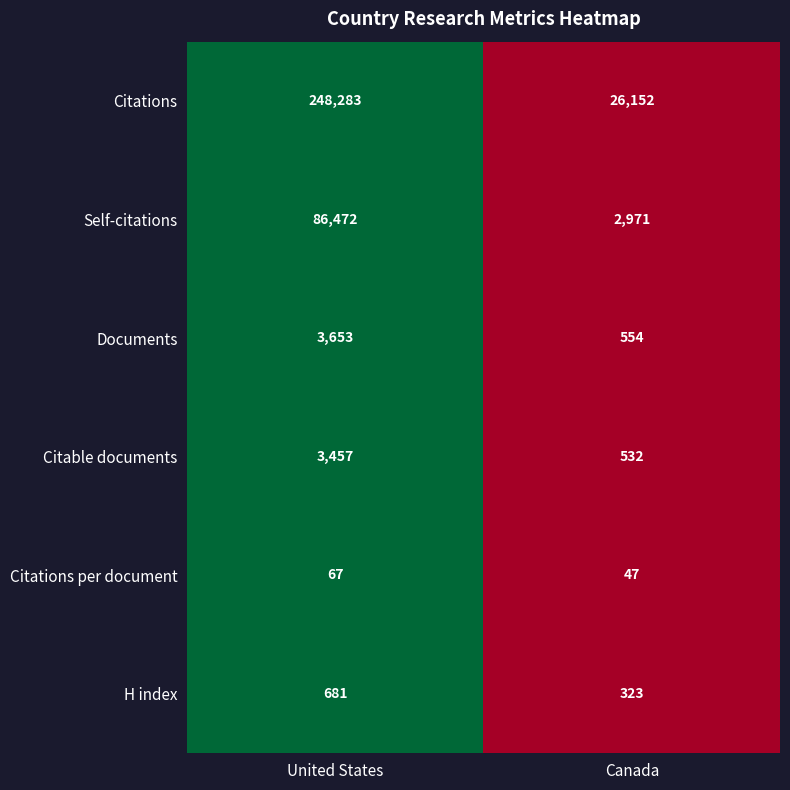

Which series has the largest total across all categories?

Citations